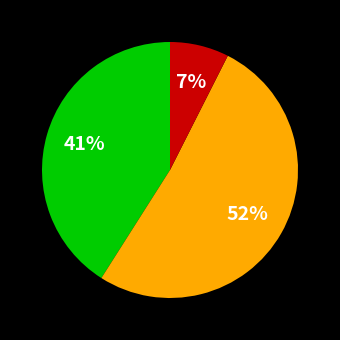

To the nearest percent, what is the average slice percentage?

33%